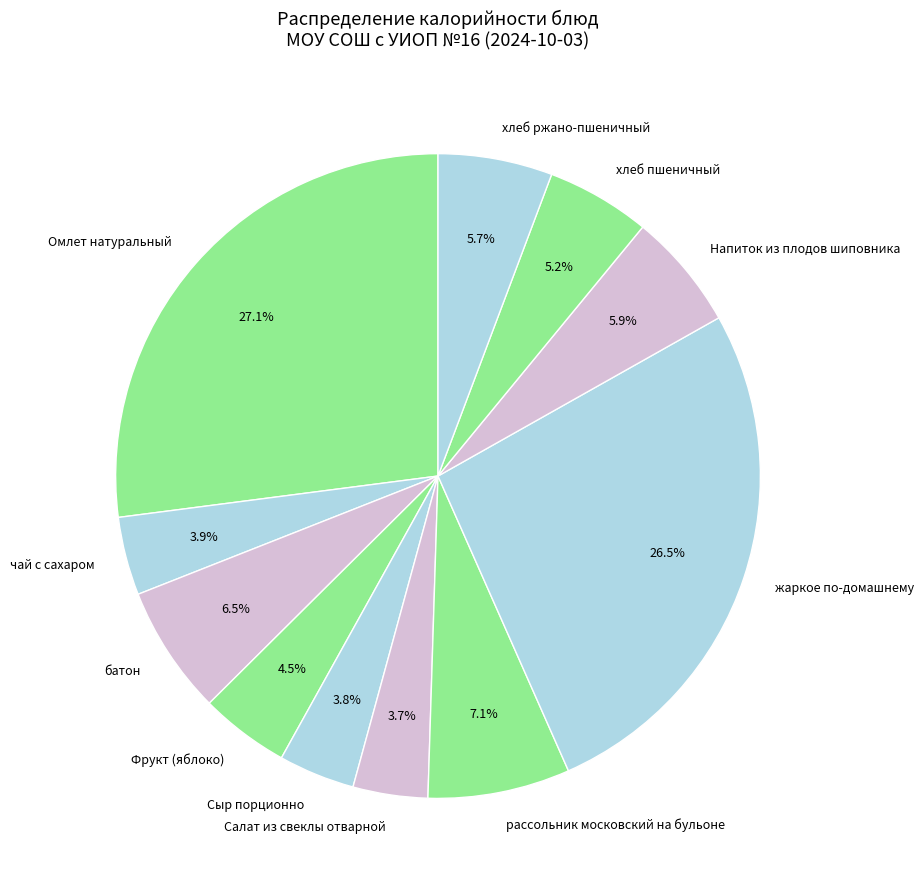

Is there any slice that represents more than half of the pie?

No